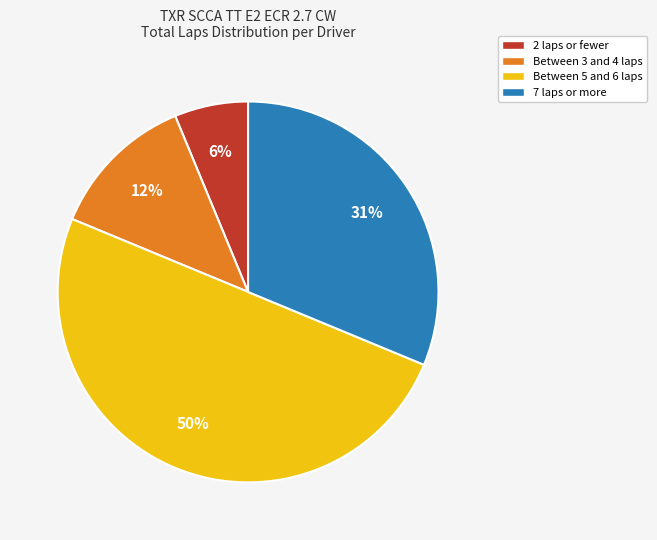

Which slice is the largest?

Between 5 and 6 laps